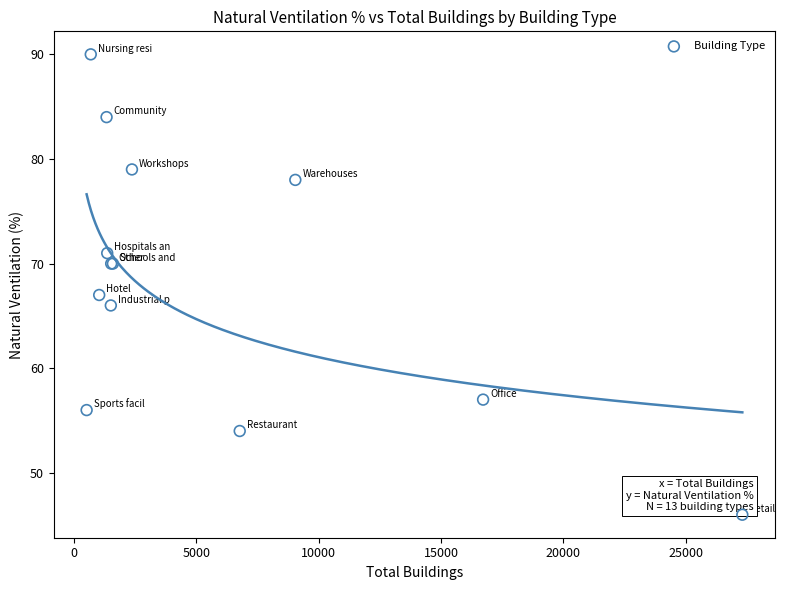

What Y value in the scatter plot is closest to 68?

67